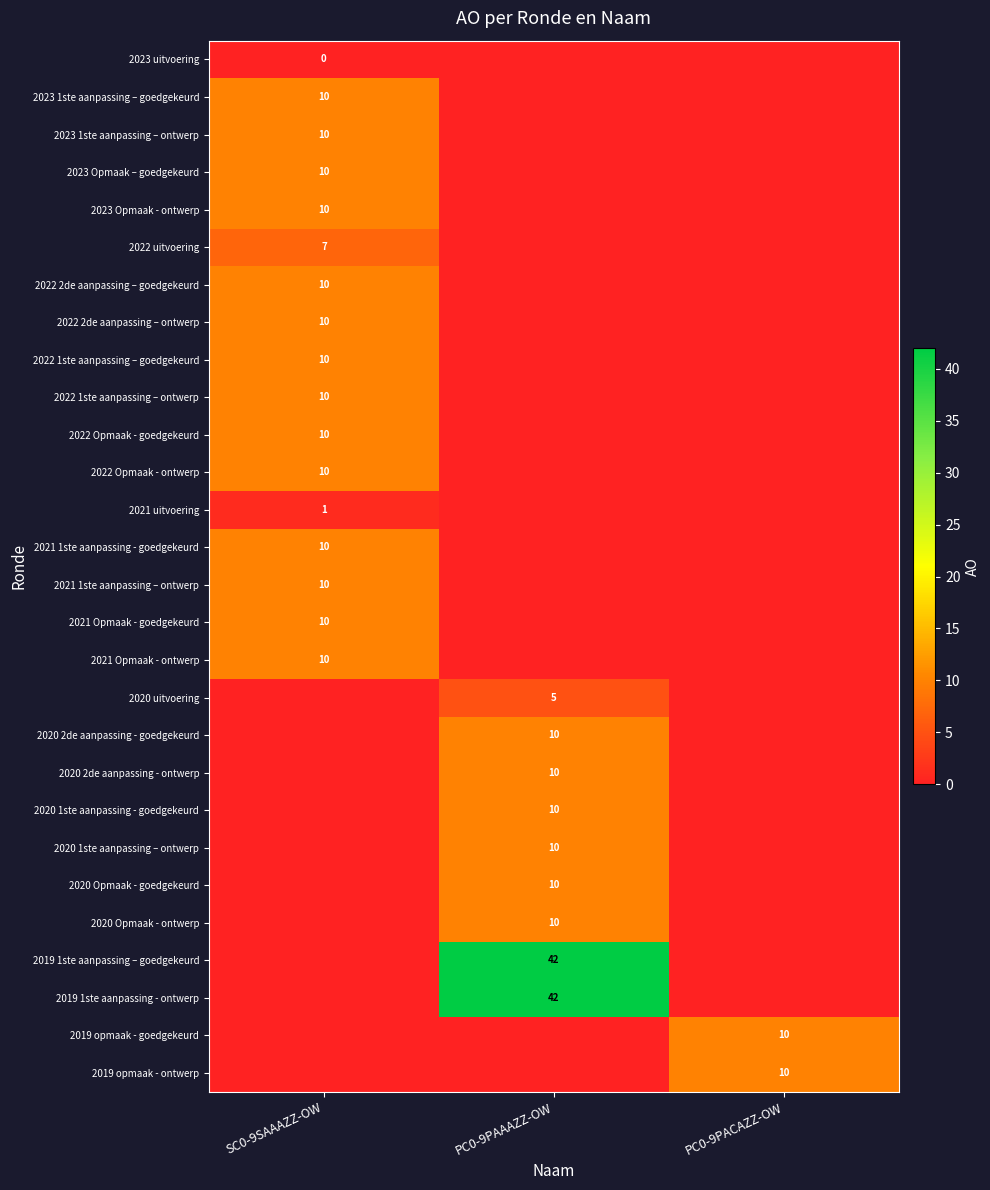

At which category is the sum across all series the highest?

PC0-9PAAAZZ-OW